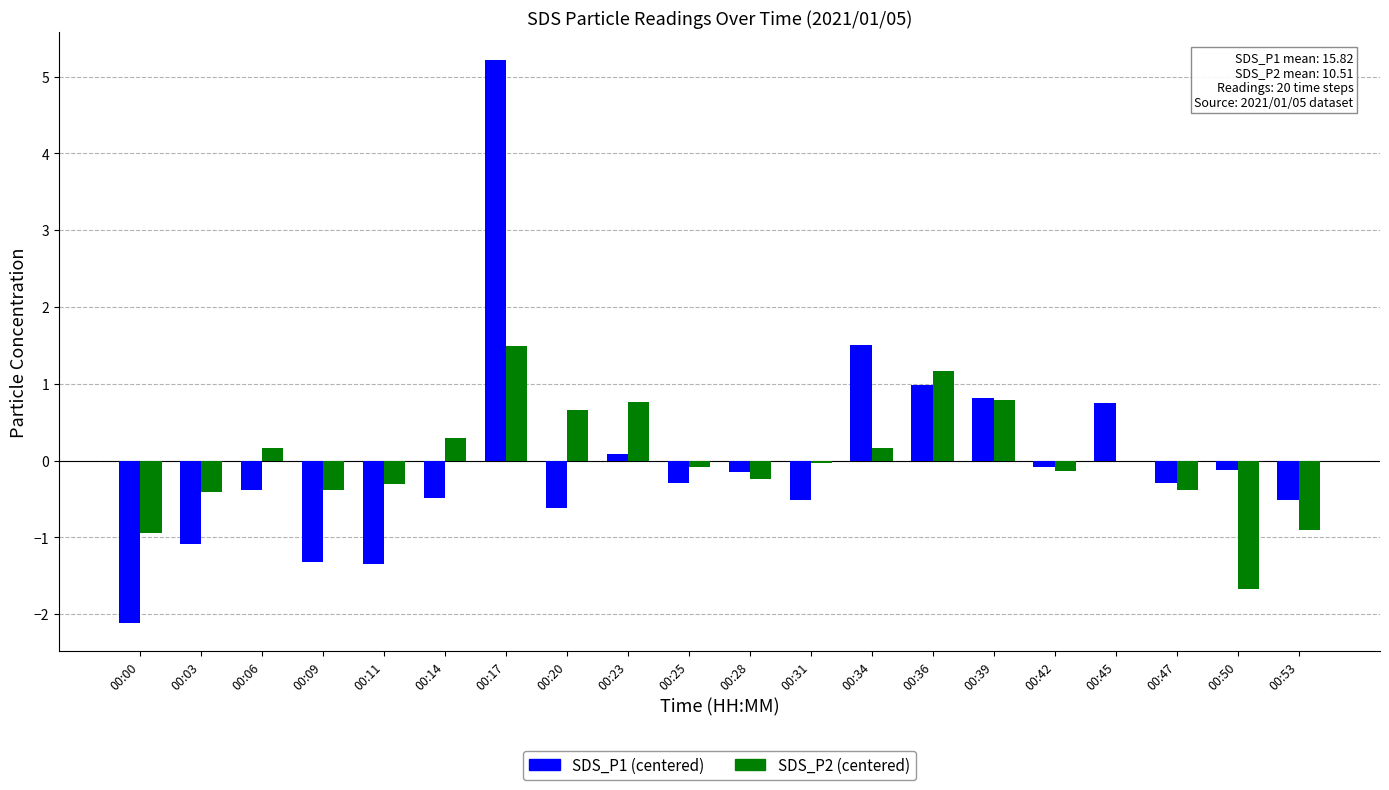

Which category has the highest value in the SDS_P2 (centered) series?

00:17